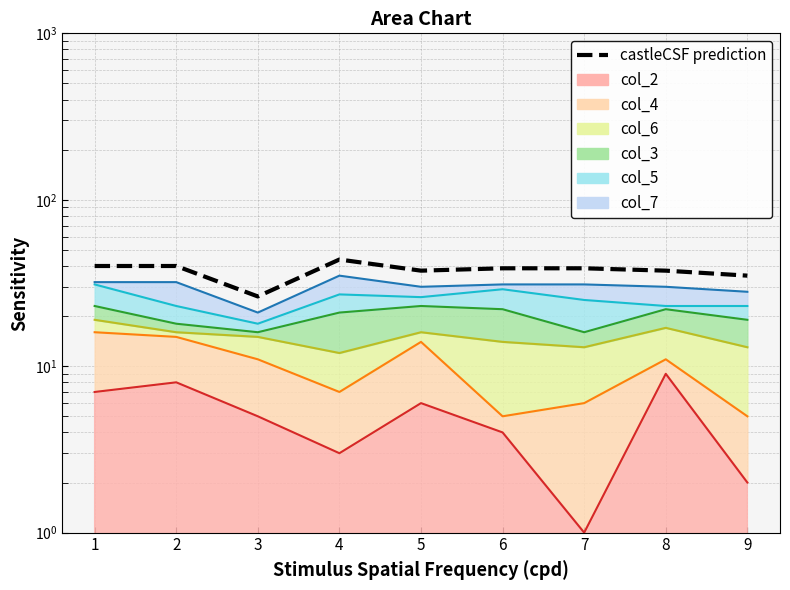

True or false: there are more than 1 points higher than both neighbors.

False